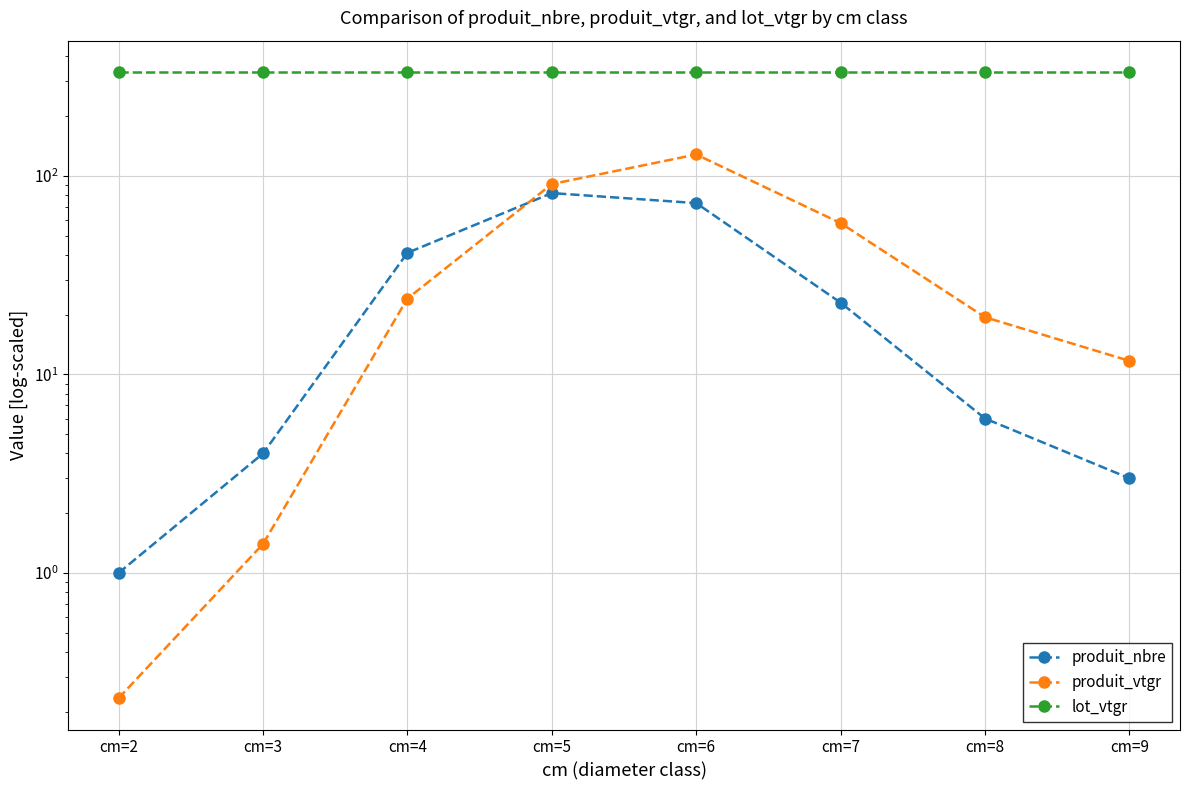

Count the number of data series in this chart.

3